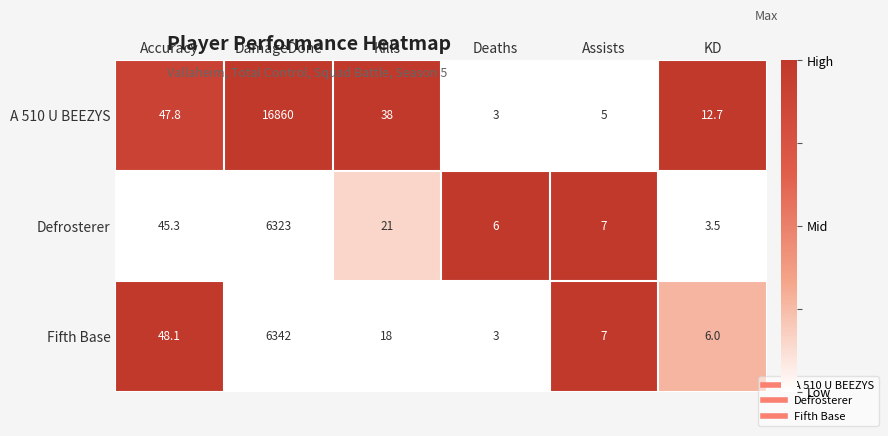

Count the number of categories in the chart.

6